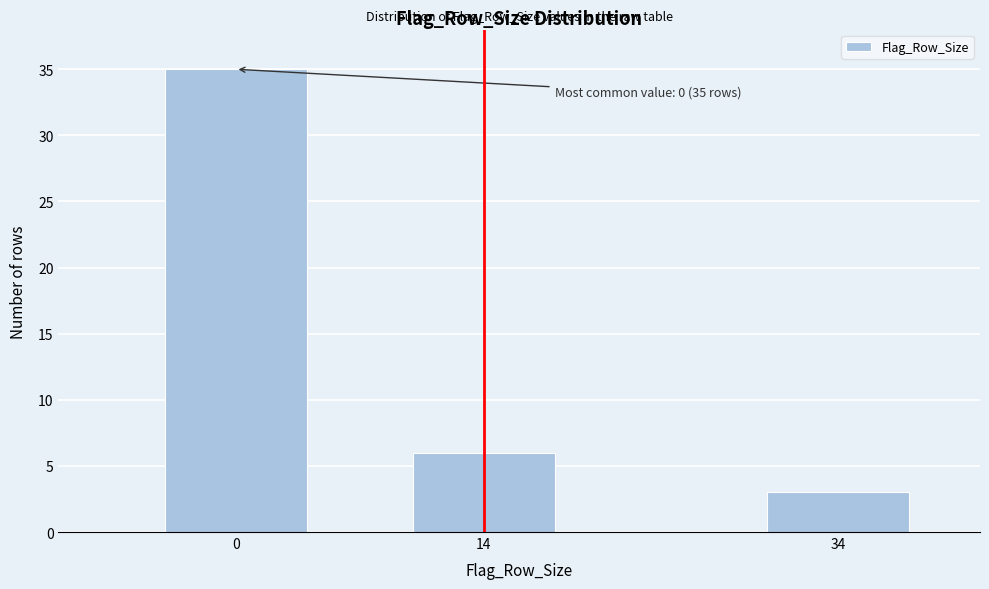

Reading left to right, transcribe all the data shown in this chart.

0=35	14=6	34=3